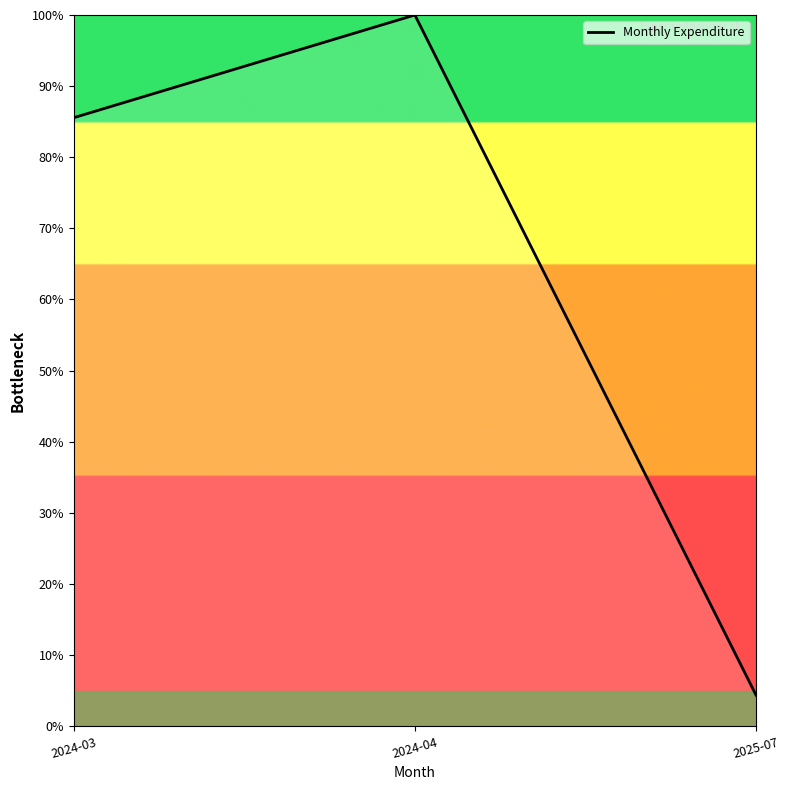

True or false: the data shows 85.6 at 2024-03.

True